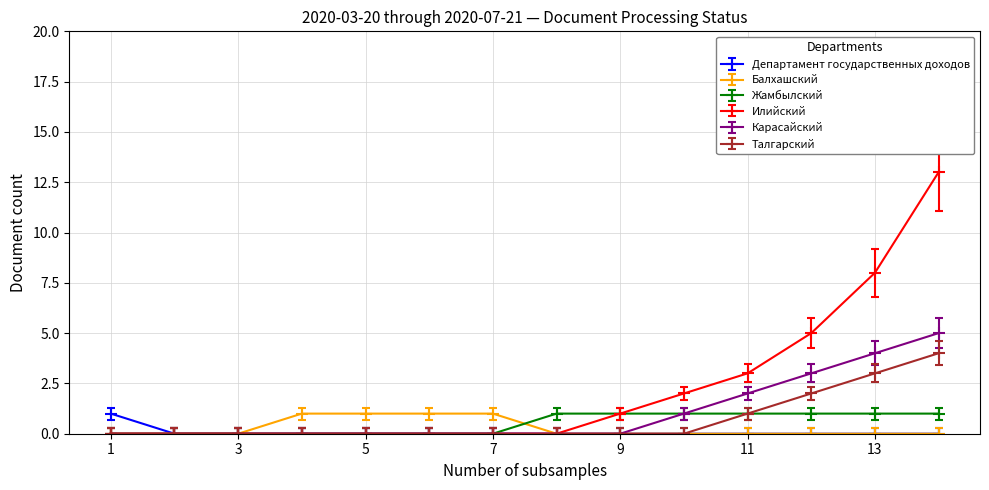

Count the Карасайский values in the range 0 to 2.

11